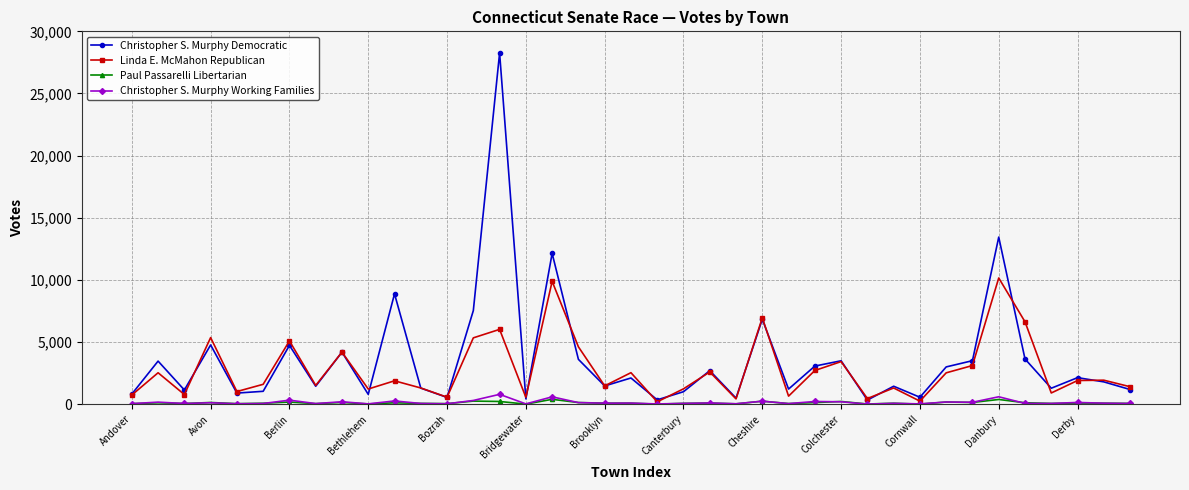

Which series has the largest range (max minus min)?

Christopher S. Murphy Democratic